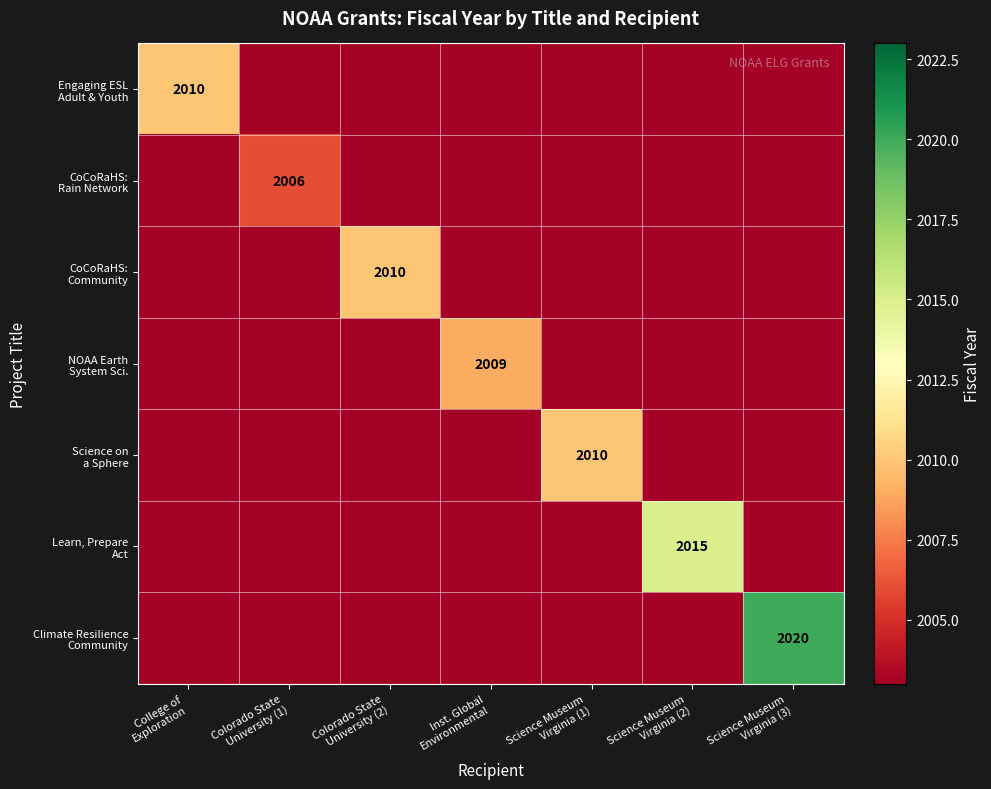

Which category has the lowest value in the Science on a Sphere series?

College of Exploration